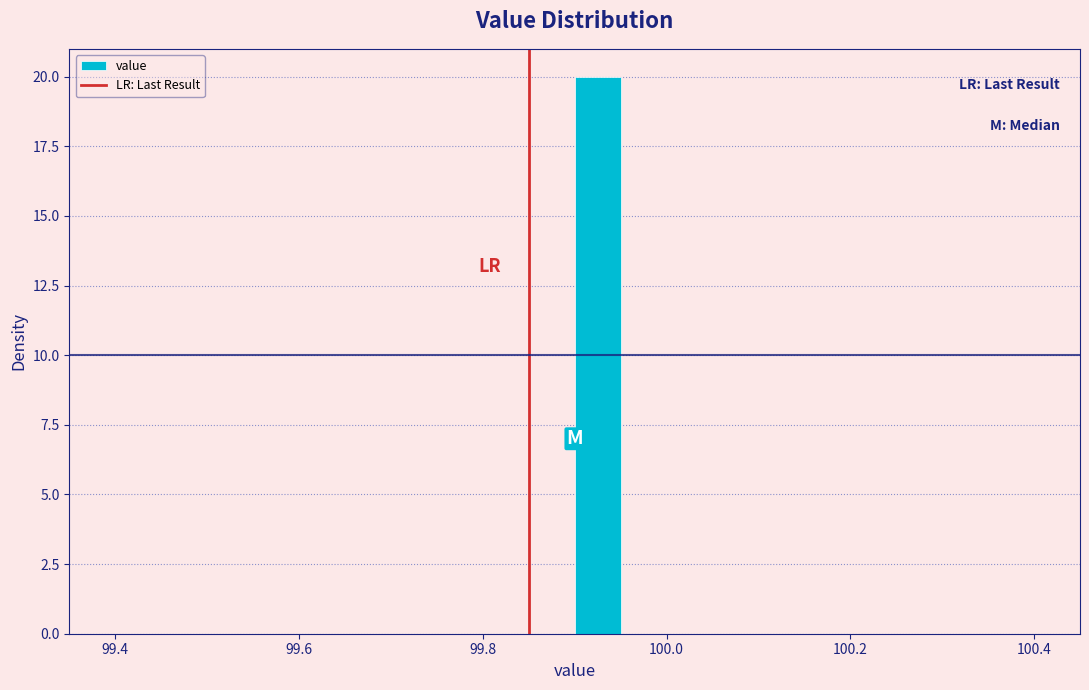

Read against the x-axis, roughly where is the centre of the tallest bar?

99.92